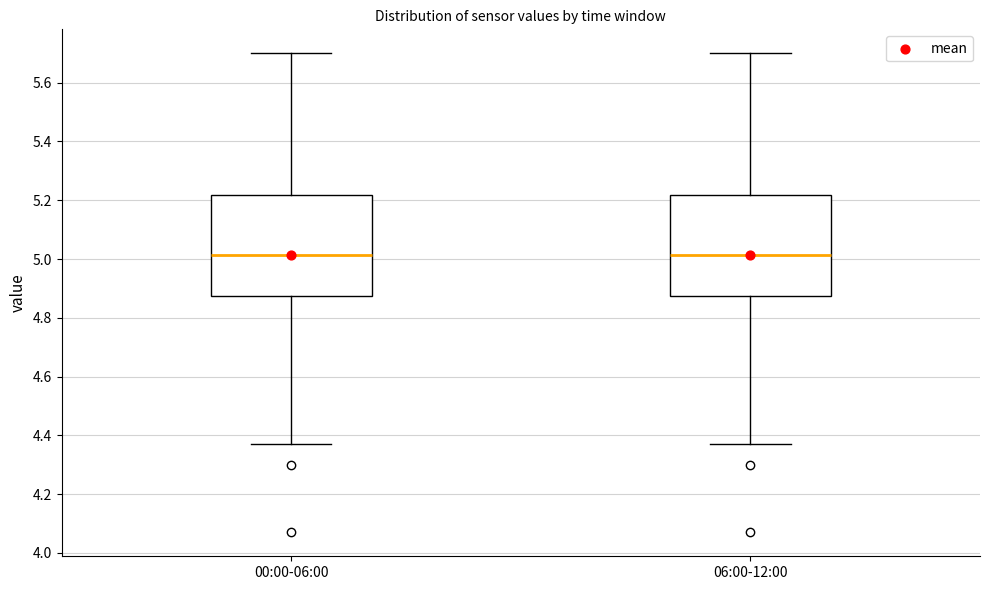

Reading left to right, transcribe this box plot: for each box, give where its median line is, the range the box spans, and where its two whiskers end, as read against the y-axis. The values are not printed on the chart, so give them approximately, as read against the axis.

00:00-06:00: median 5.02, box 4.88 to 5.22, whiskers 4.38 to 5.70
06:00-12:00: median 5.02, box 4.88 to 5.22, whiskers 4.38 to 5.70